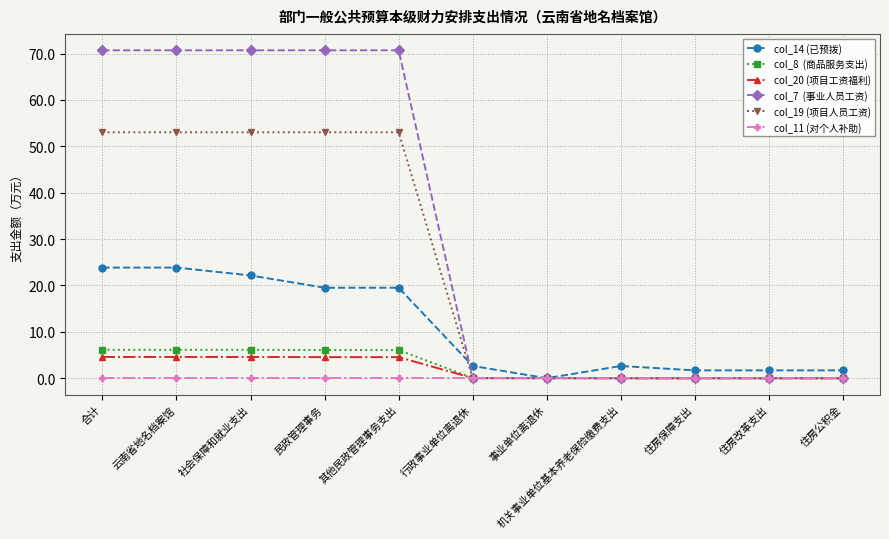

What is the total value across all series at 住房保障支出?

1.7